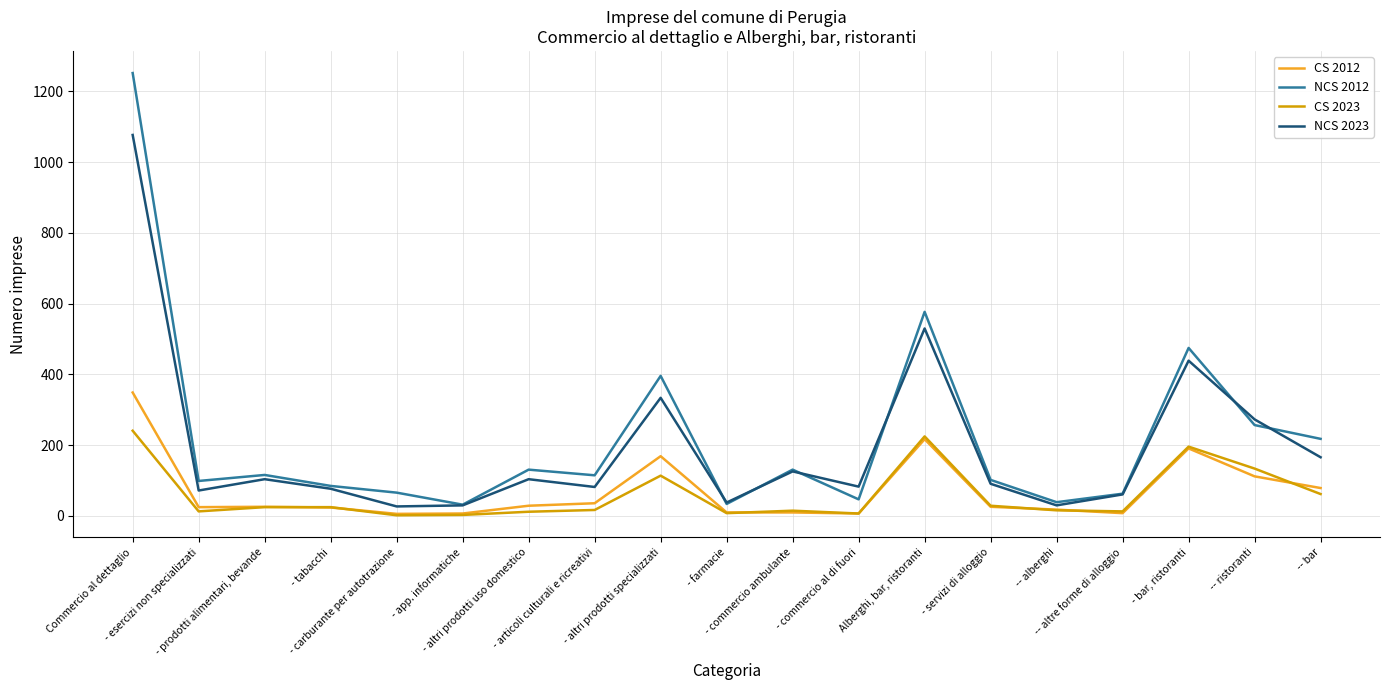

What is the greatest value displayed?

1252